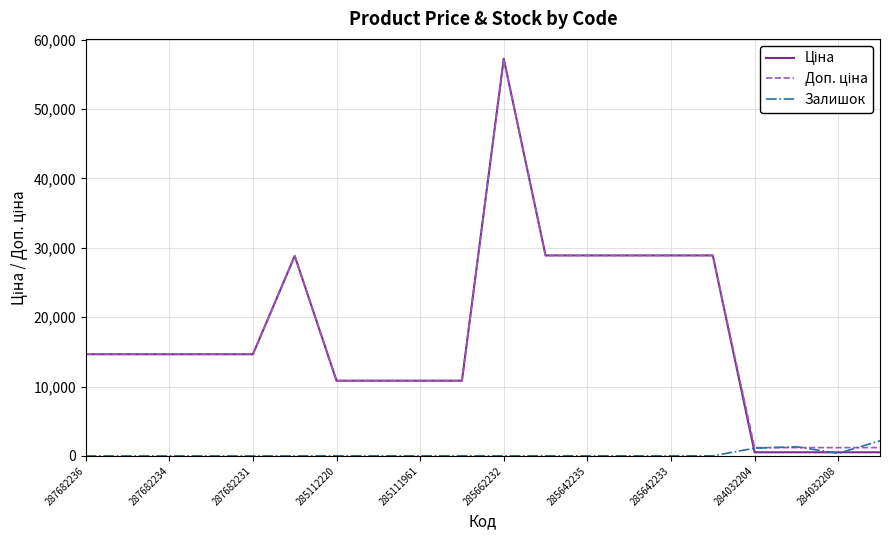

What is the total value across all series at 287682236?

29299.2